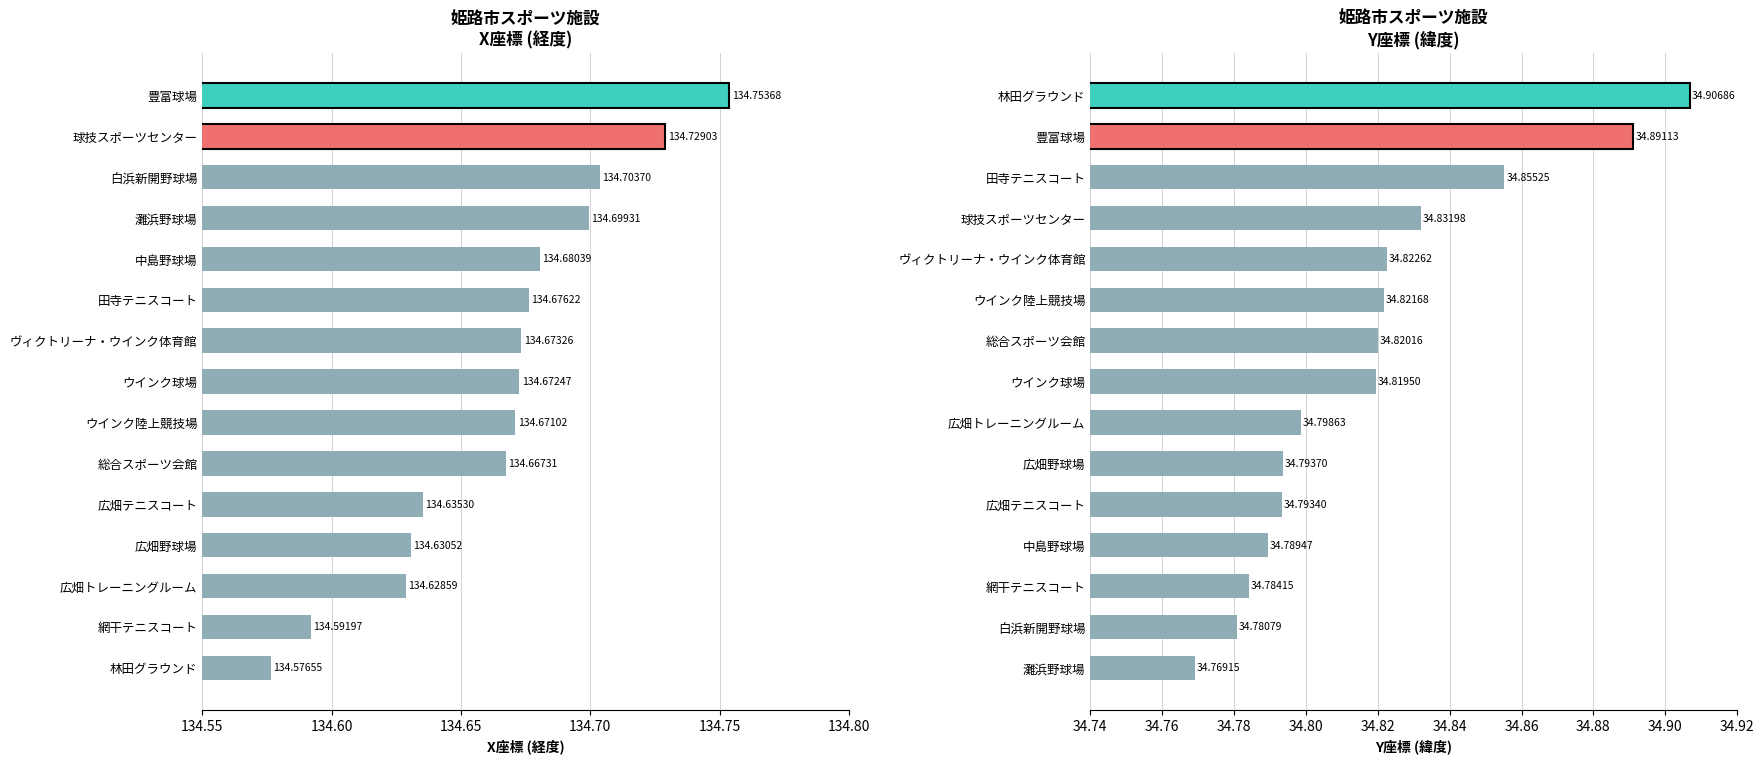

Rank the series by their average value, from lowest to highest.

Y座標, X座標